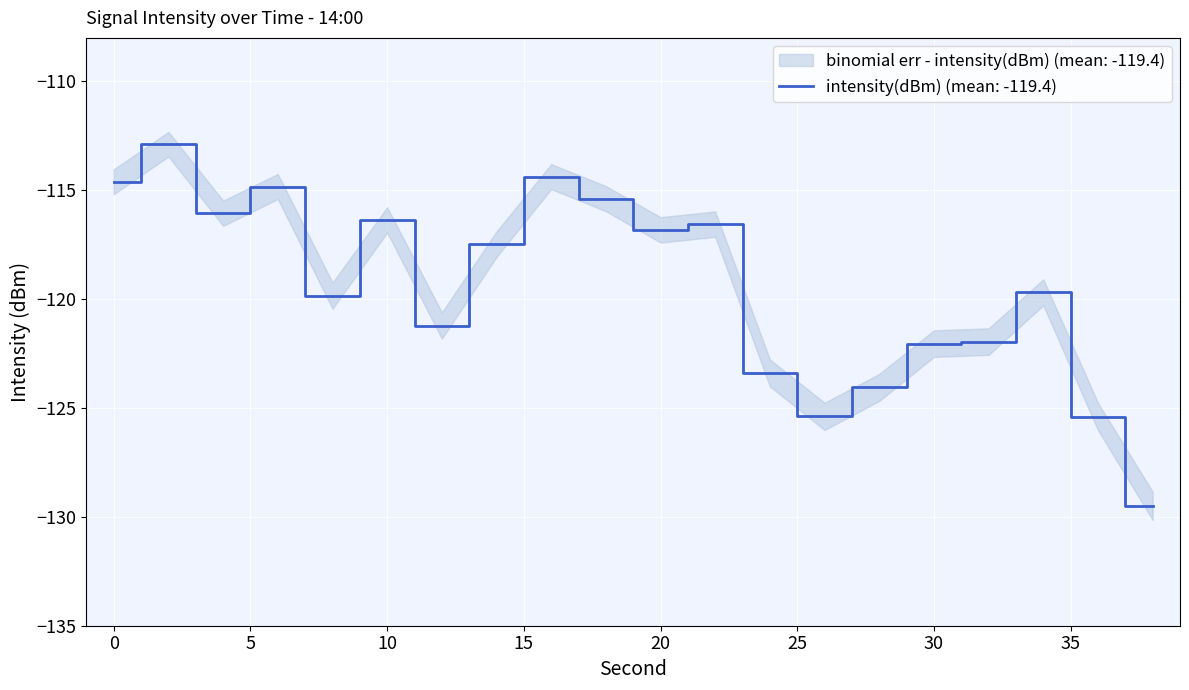

What is the sum of the values at 28 and 38?

-253.5